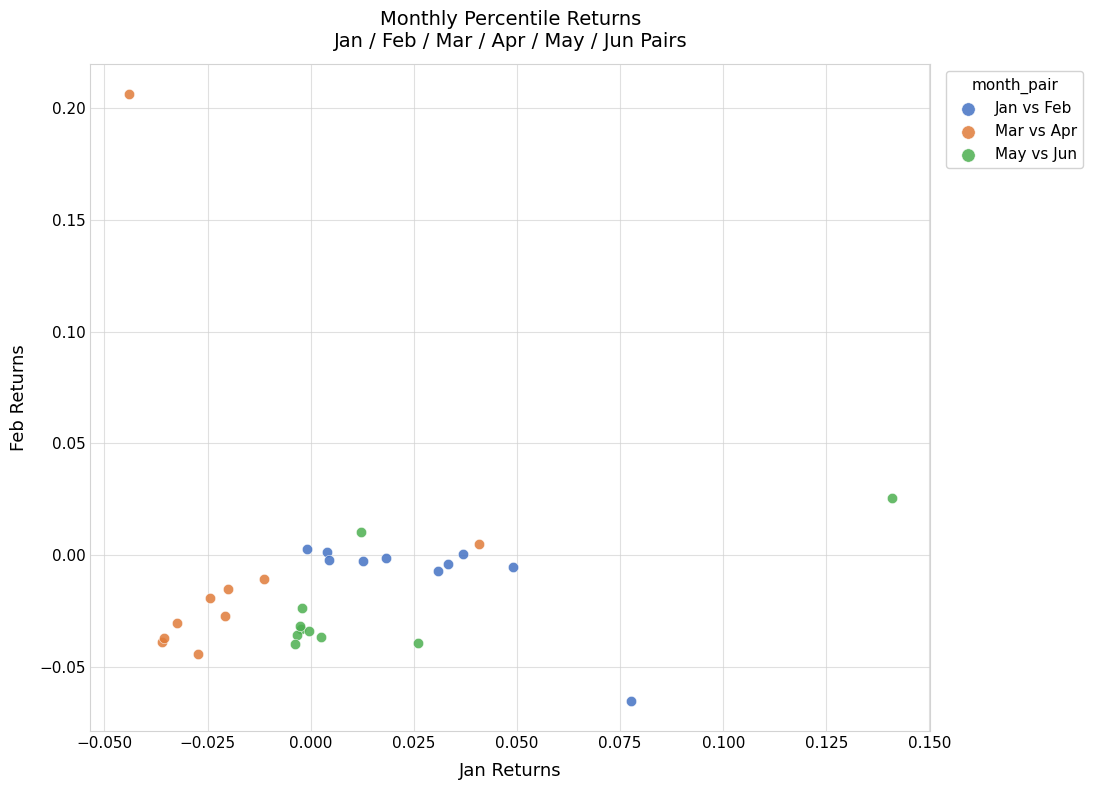

What are all the series names shown in the legend?

Jan vs Feb, Mar vs Apr, May vs Jun